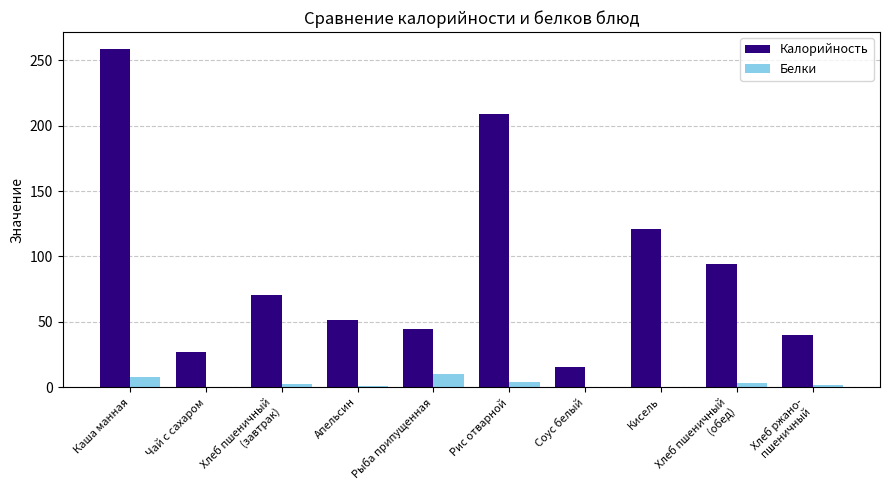

Count the number of data series in this chart.

2